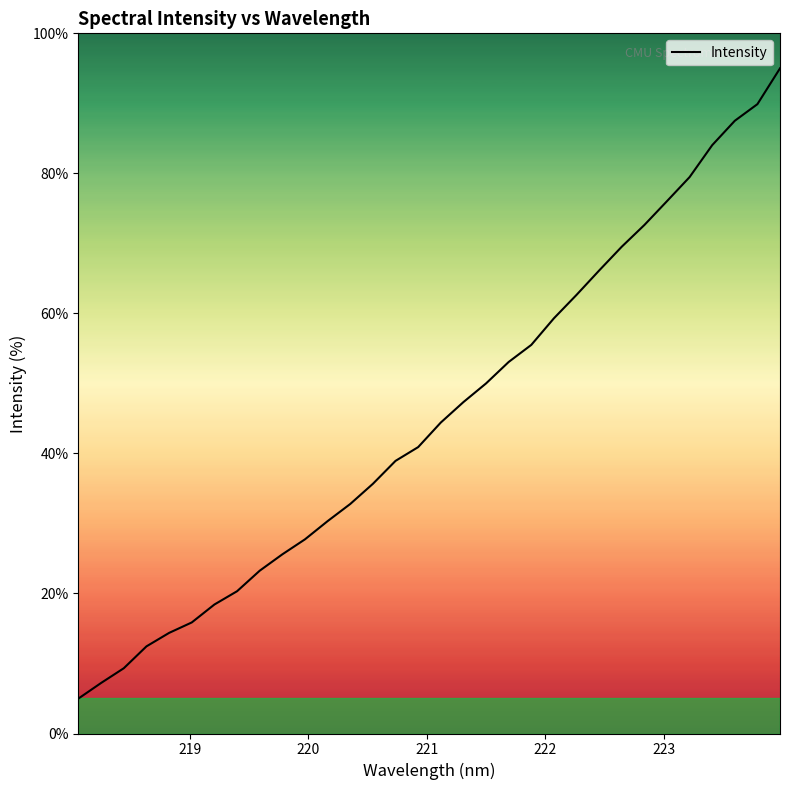

What is the difference between the maximum and minimum values?

90.0